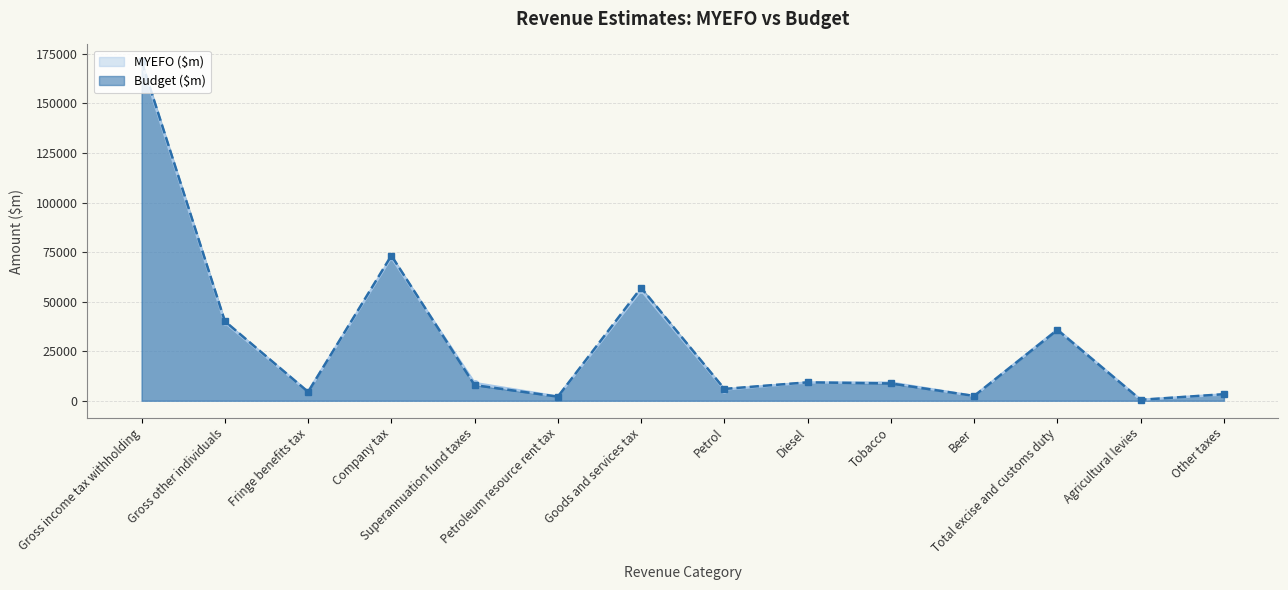

After their last crossing, which series has the higher values: MYEFO ($m) or Budget ($m)?

Budget ($m)